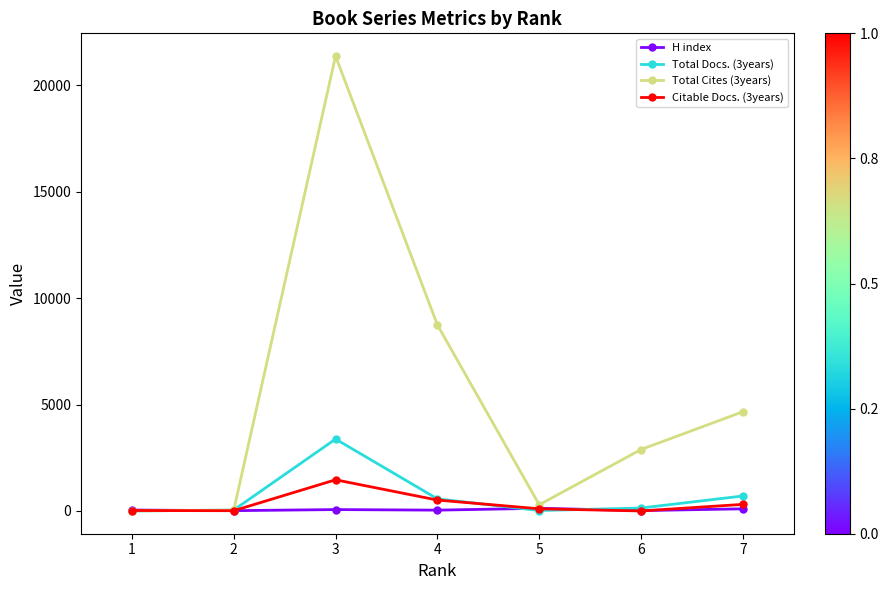

What is the average value of the Total Cites (3years) series?

5429